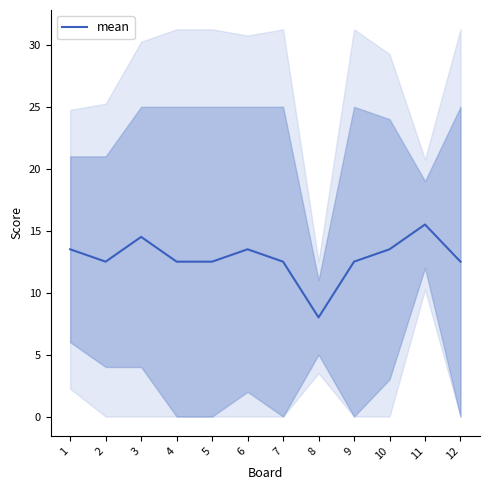

How many points are higher than both their immediate neighbors (excluding endpoints)?

3